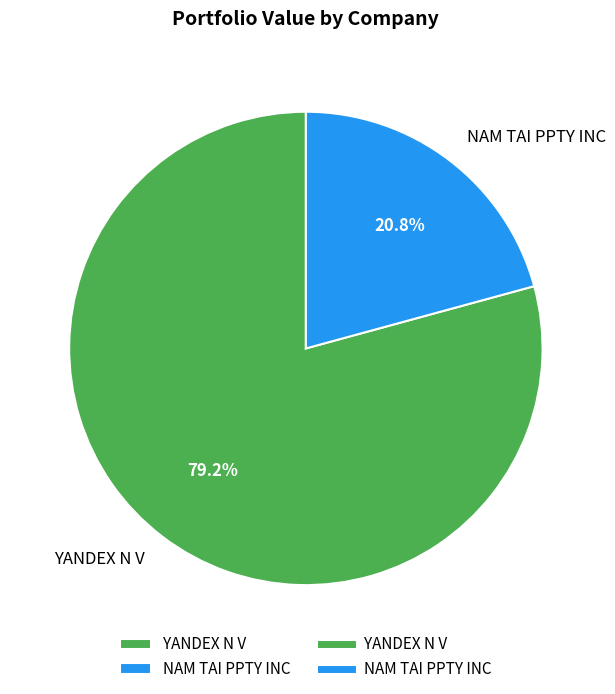

Combined, what portion of the pie is NAM TAI PPTY INC and YANDEX N V?

100.0%